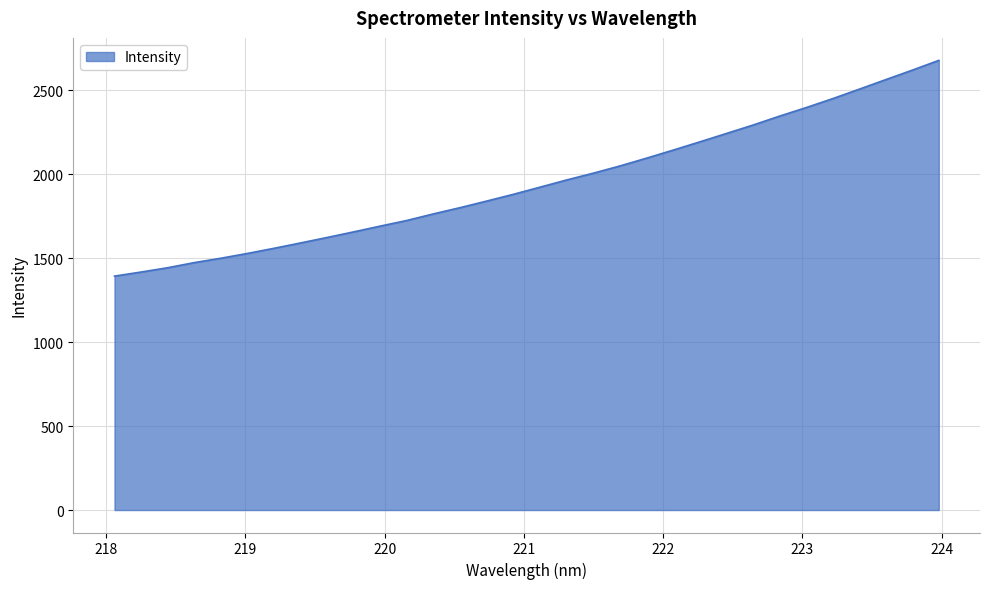

What is the difference between the maximum and minimum values?

1284.7